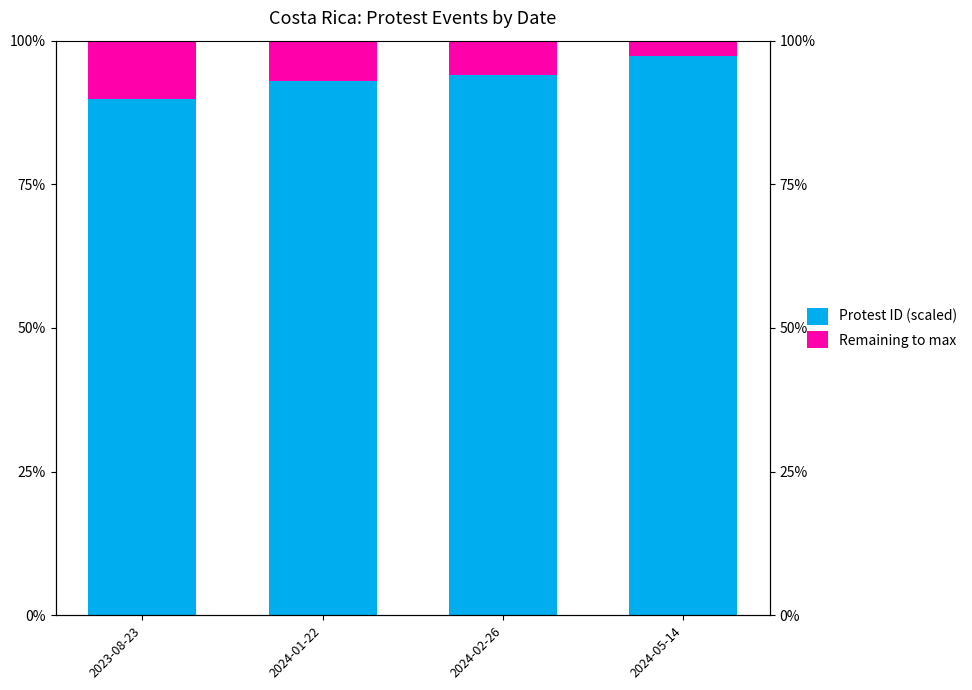

At how many categories does at least one series exceed 9012?

4